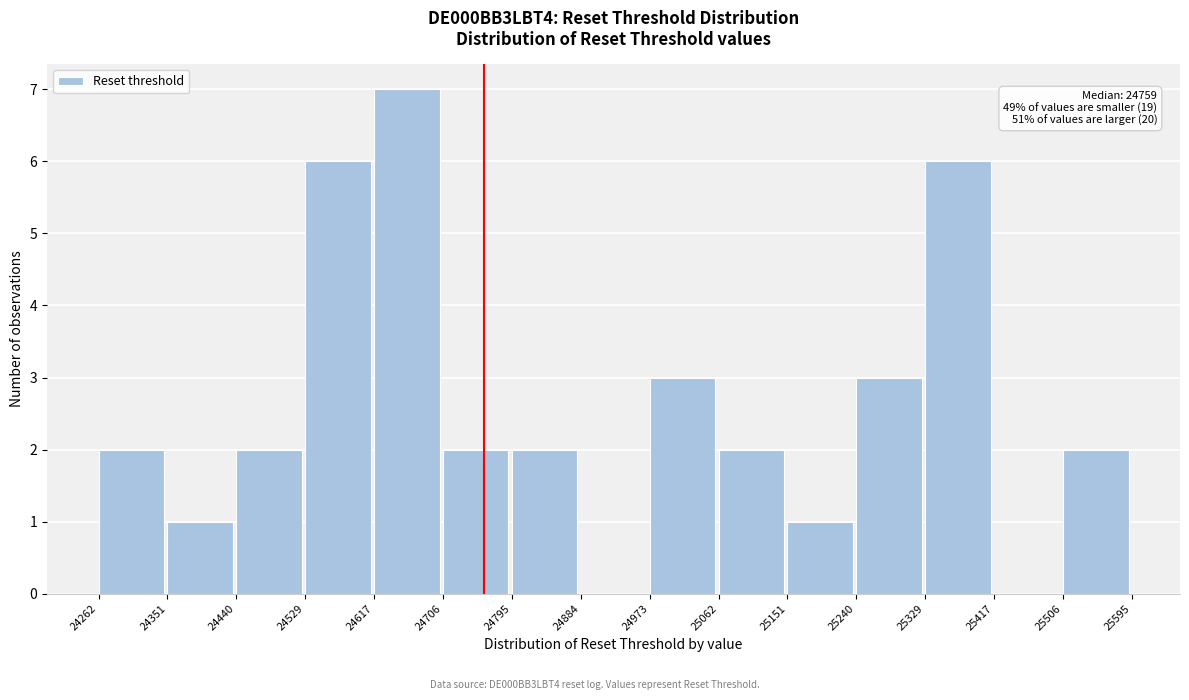

Over which range of the x-axis is the bar tallest?

24617 to 24706